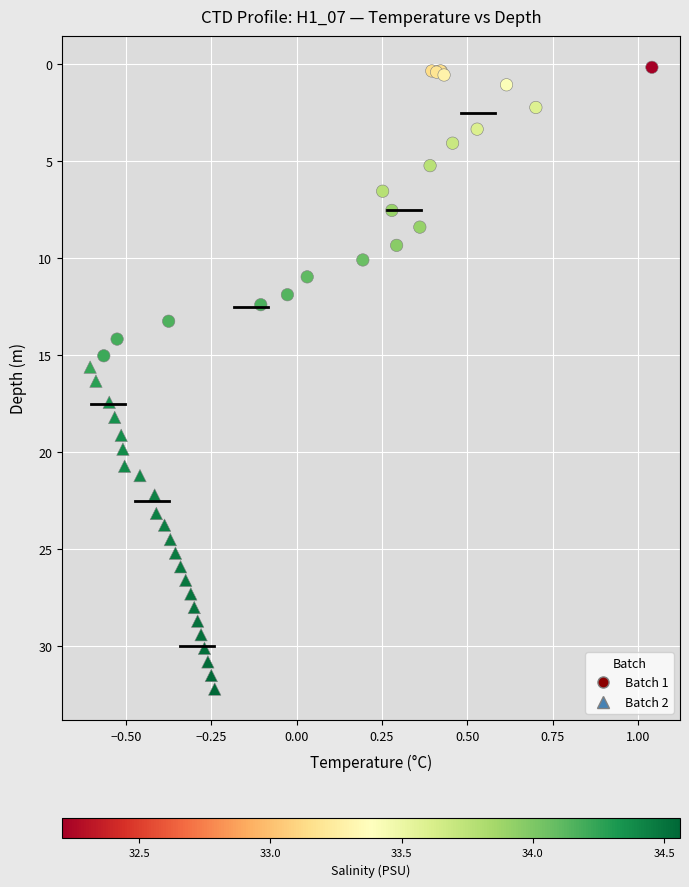

Which series reaches the maximum Y coordinate?

Batch 2